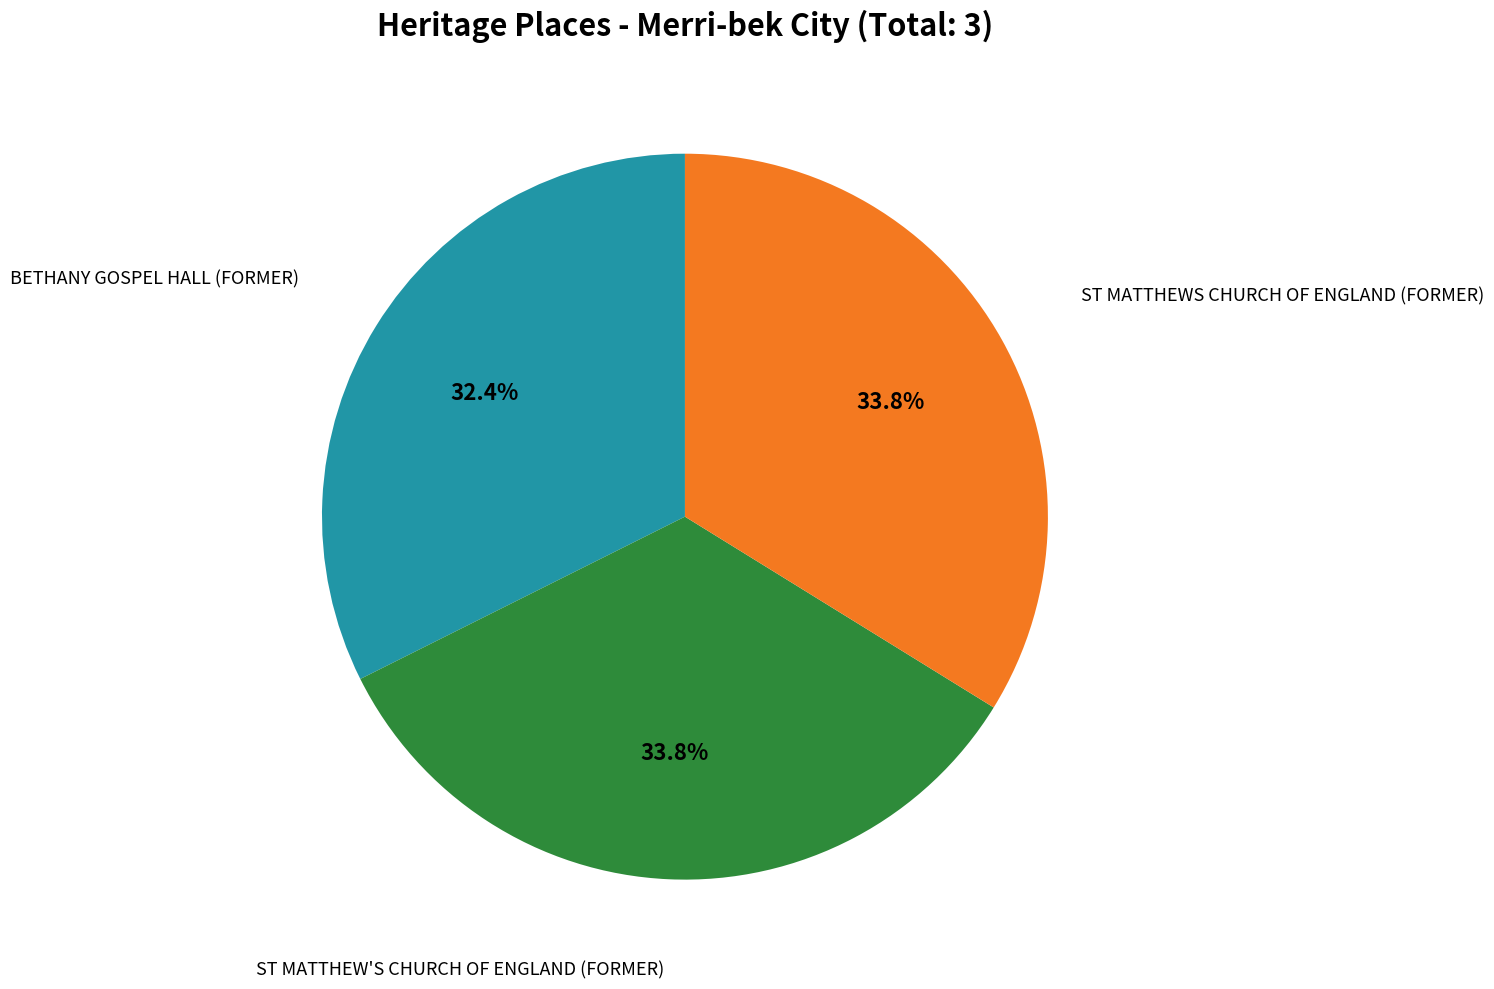

Does any single category account for the majority?

No